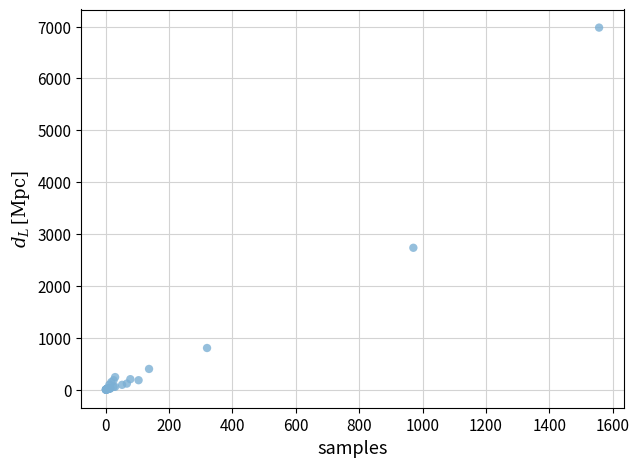

What Y value in the scatter plot is closest to 3490?

2735.8